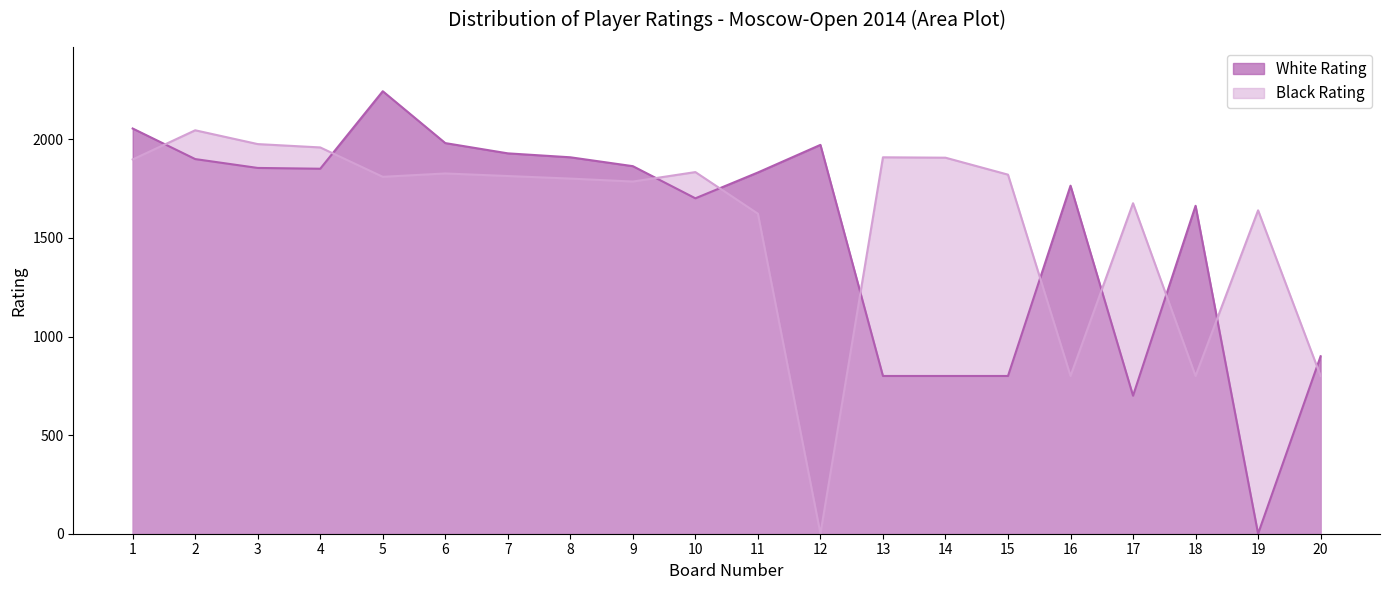

How many values in the White Rating series exceed 1851?

9